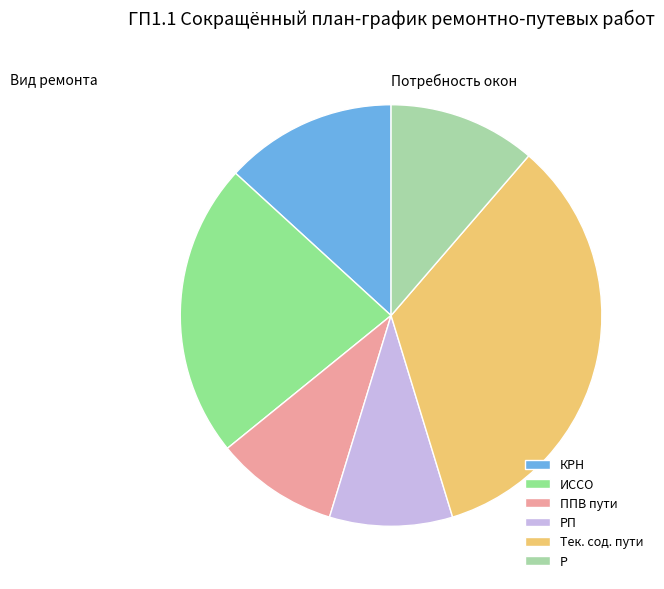

How many slices are in this pie chart?

6